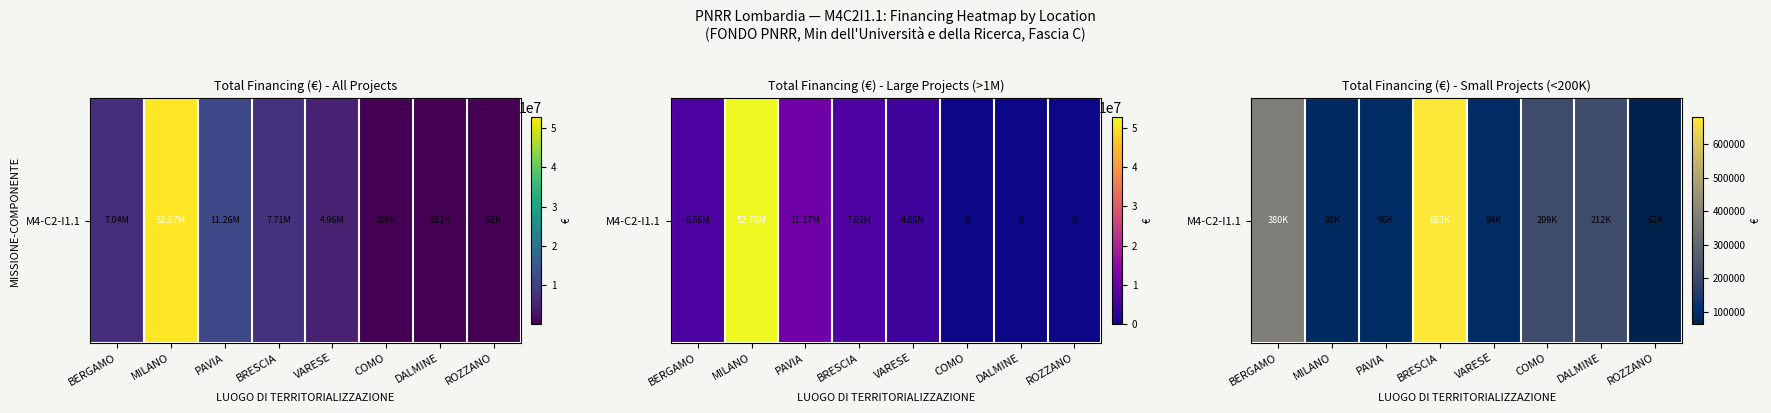

What is the change in value from VARESE to DALMINE?

+118348.1